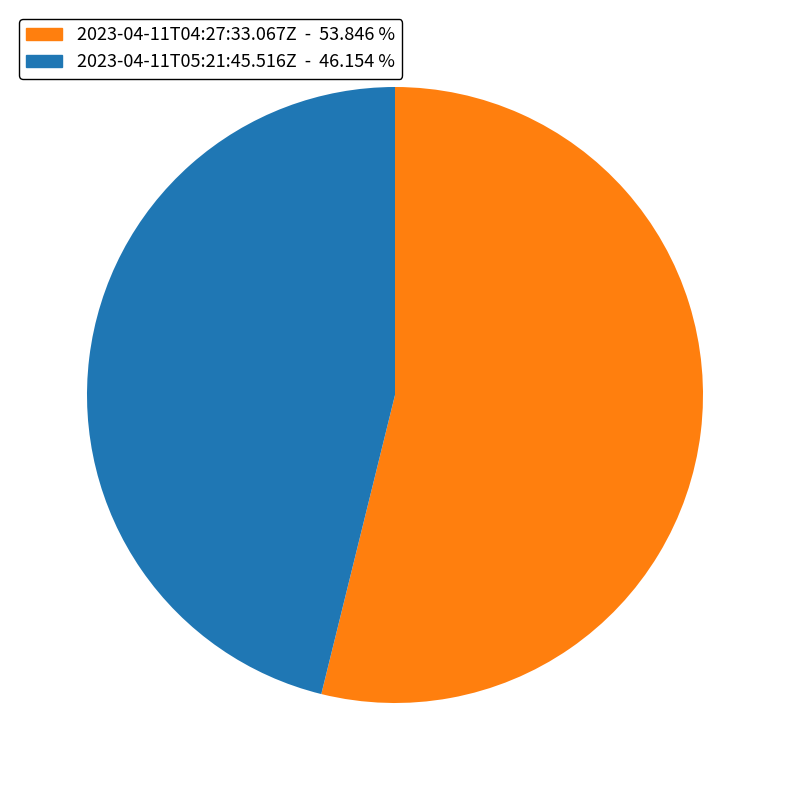

Count the number of slices in the pie.

2